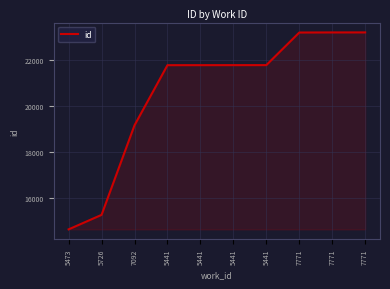

List the labels in order of value, largest first.

7771, 7771, 7771, 5441, 5441, 5441, 5441, 7092, 5726, 5473